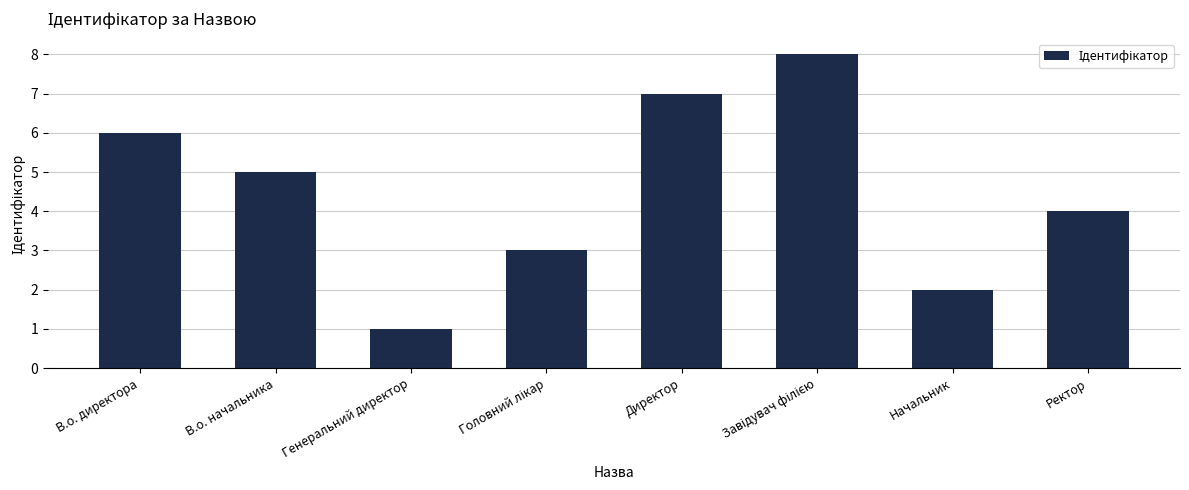

What is the change in value from В.о. директора to Начальник?

-4